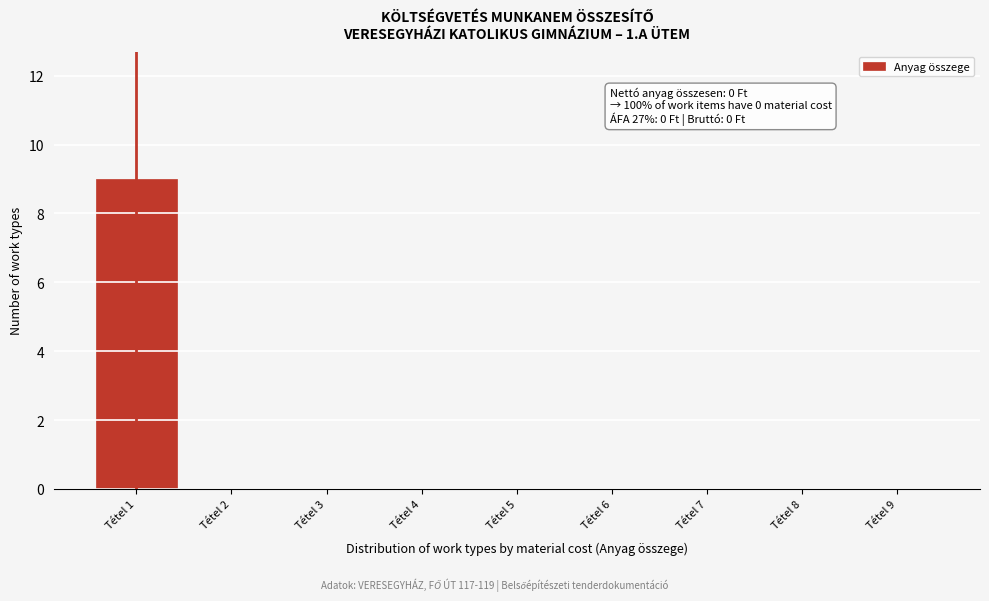

Reading left to right, transcribe all the data shown in this chart.

Tétel 1=9	Tétel 2=0	Tétel 3=0	Tétel 4=0	Tétel 5=0	Tétel 6=0	Tétel 7=0	Tétel 8=0	Tétel 9=0